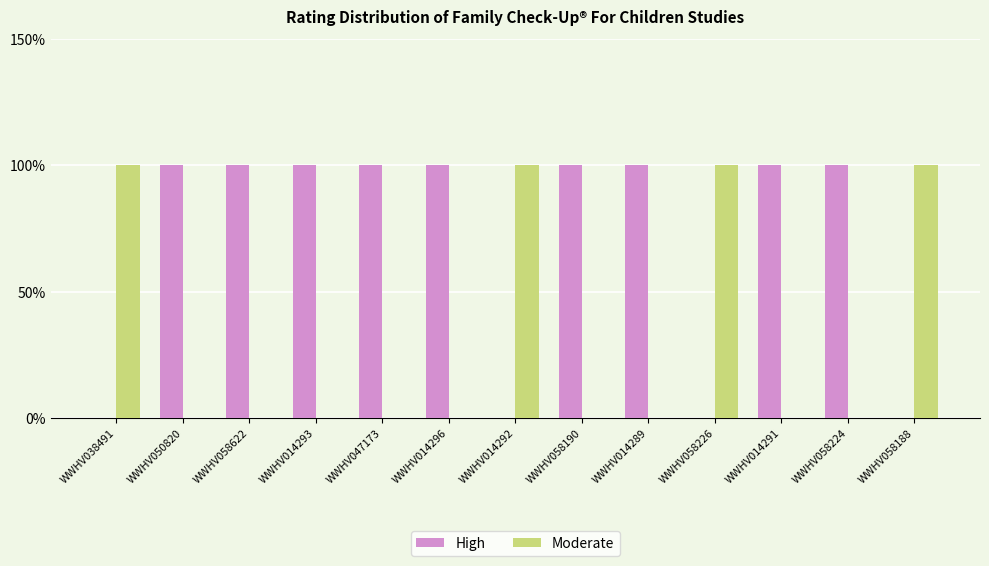

The value of High at WWHV014292 is 1. True or false?

False